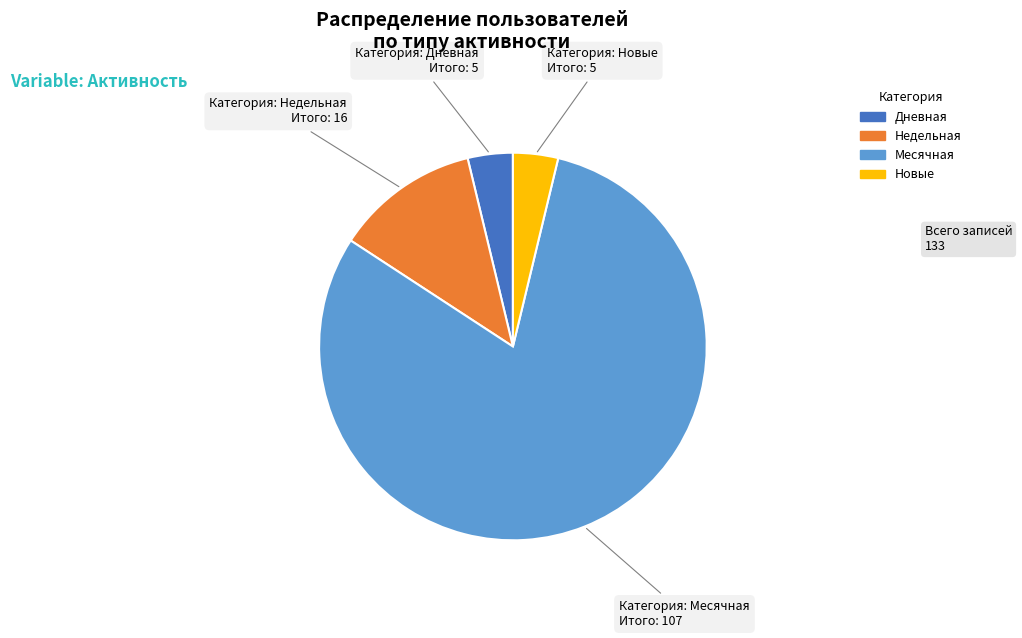

Does any single category account for the majority?

Yes